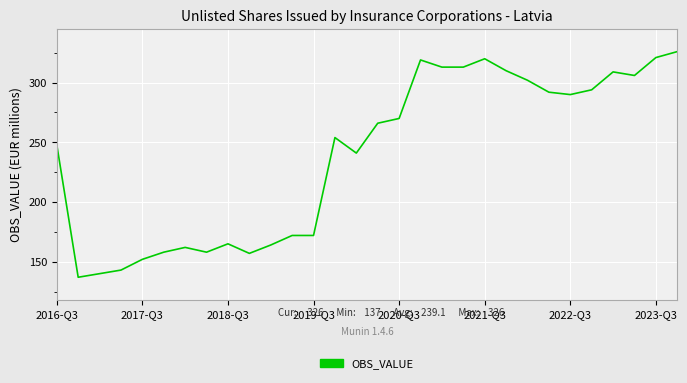

What is the smallest value displayed?

137